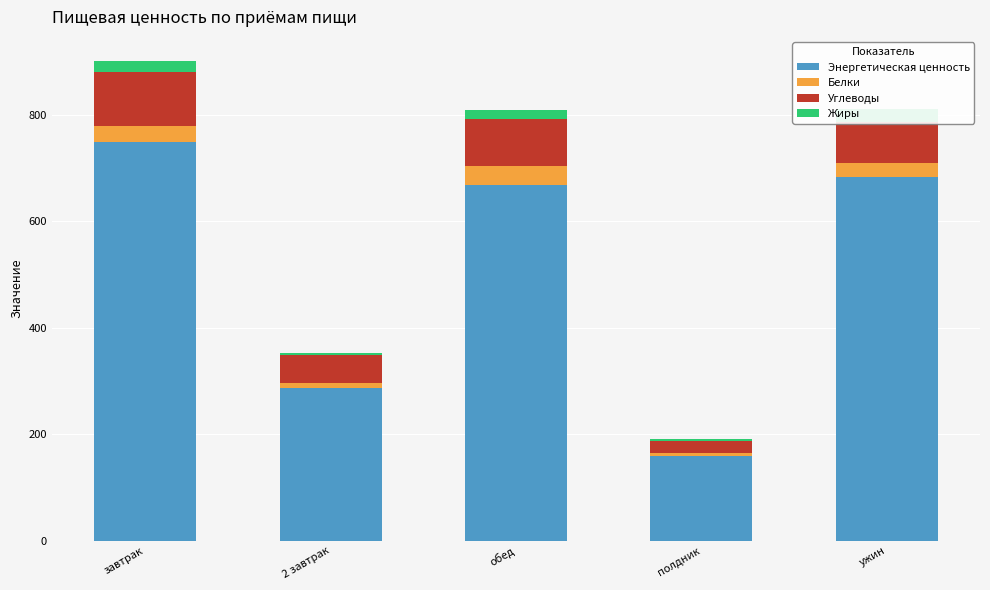

The Белки series shows 43.9 at завтрак. True or false?

False